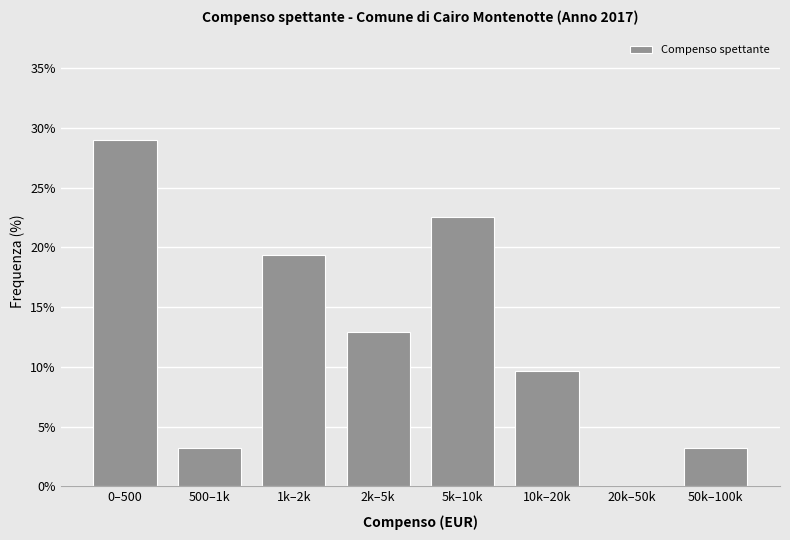

Reading left to right, what are all the values shown in this chart?

0–500=29.0	500–1k=3.2	1k–2k=19.4	2k–5k=12.9	5k–10k=22.6	10k–20k=9.7	20k–50k=0.0	50k–100k=3.2